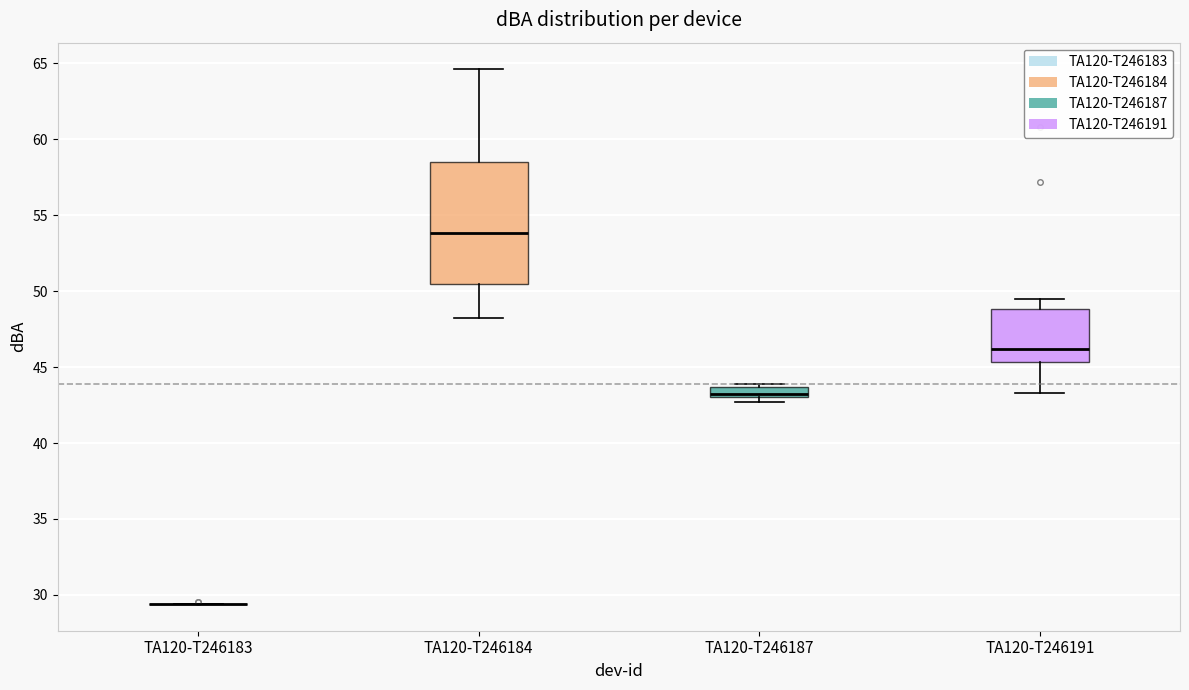

Where does the upper whisker of the box for TA120-T246191 end on the y-axis? The values are not printed on the chart, so give them approximately, as read against the axis.

49.5